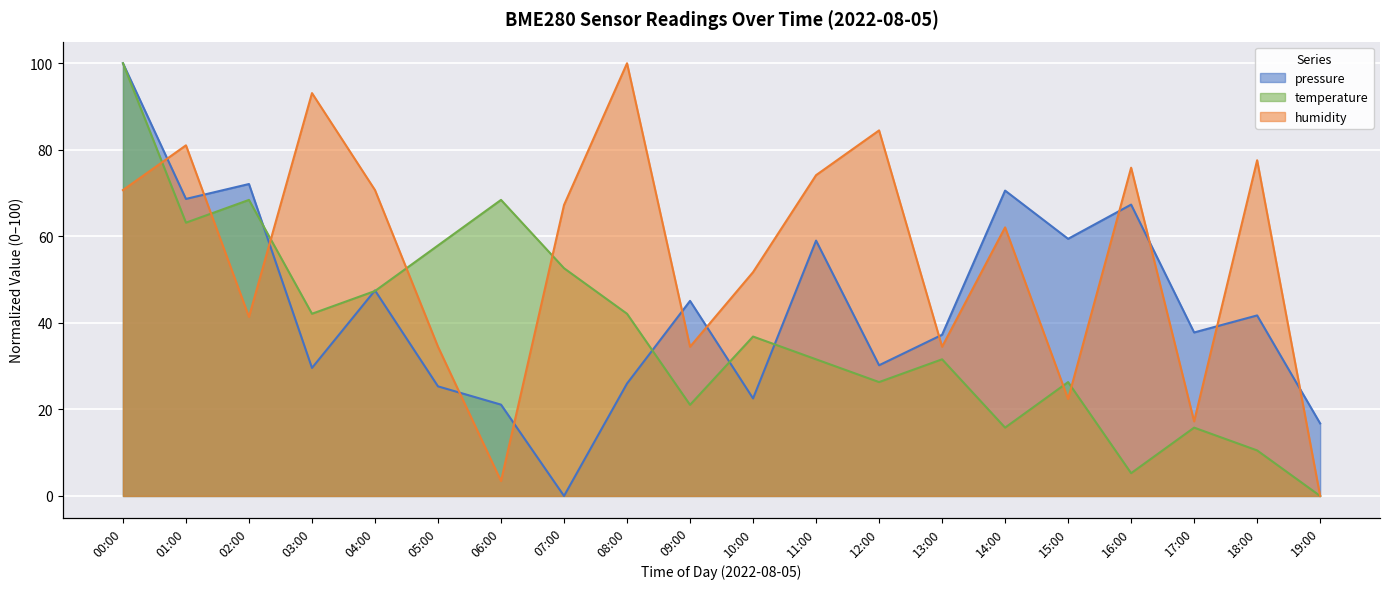

How many intersections are there between humidity and pressure?

12